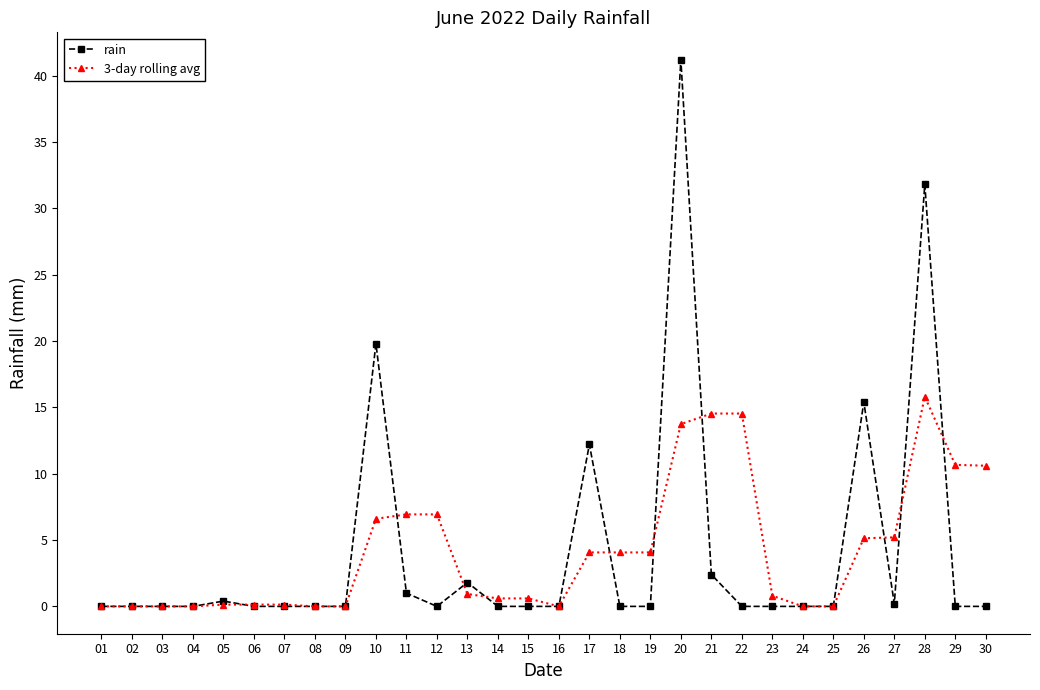

What is the value of the 3-day rolling avg point at the 20th from the left?

13.7